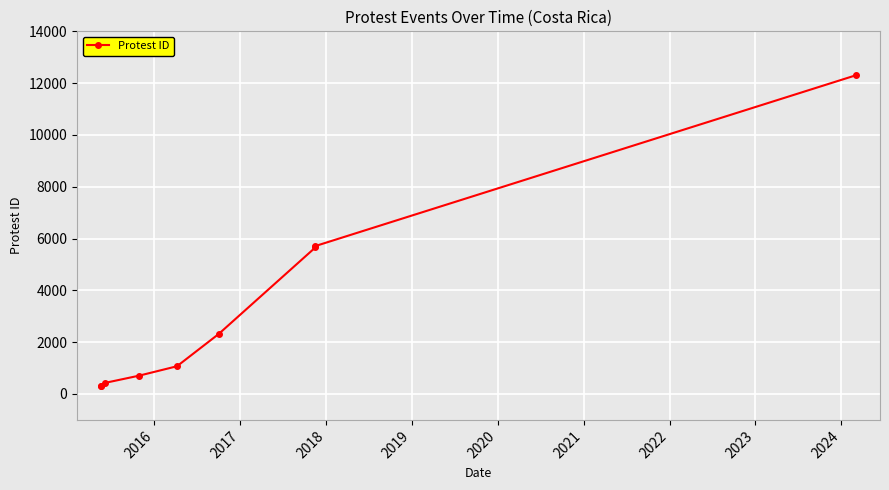

Reading right to left, transcribe all the data shown in this chart.

12311	5713	5660	2313	1071	708	427	315	314